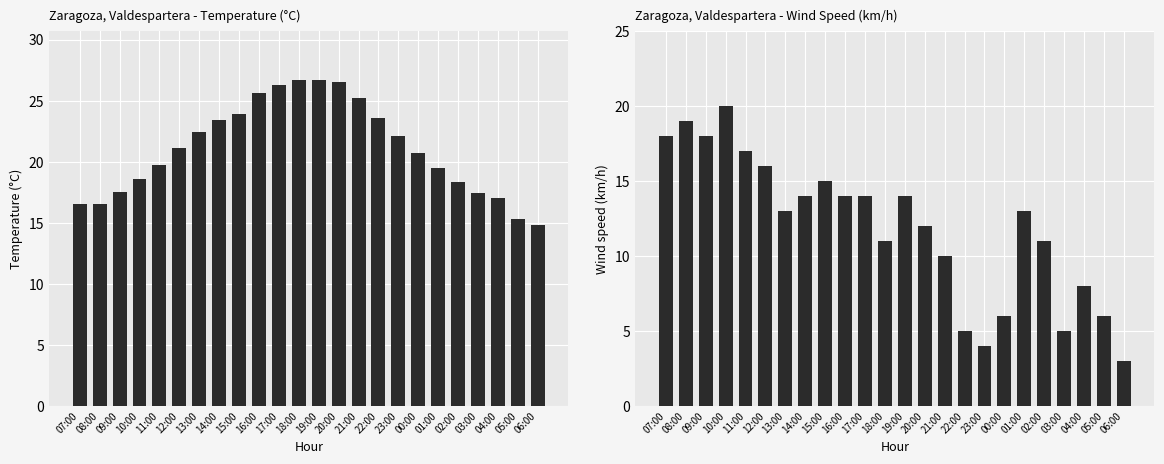

What position from the right is 02:00?

5